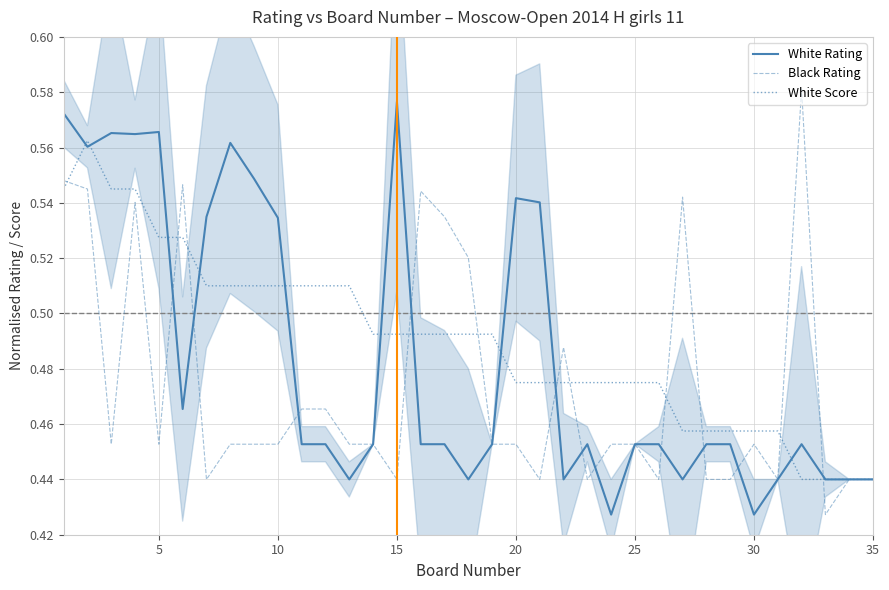

The Black Rating series shows 0.6 at 15. True or false?

False